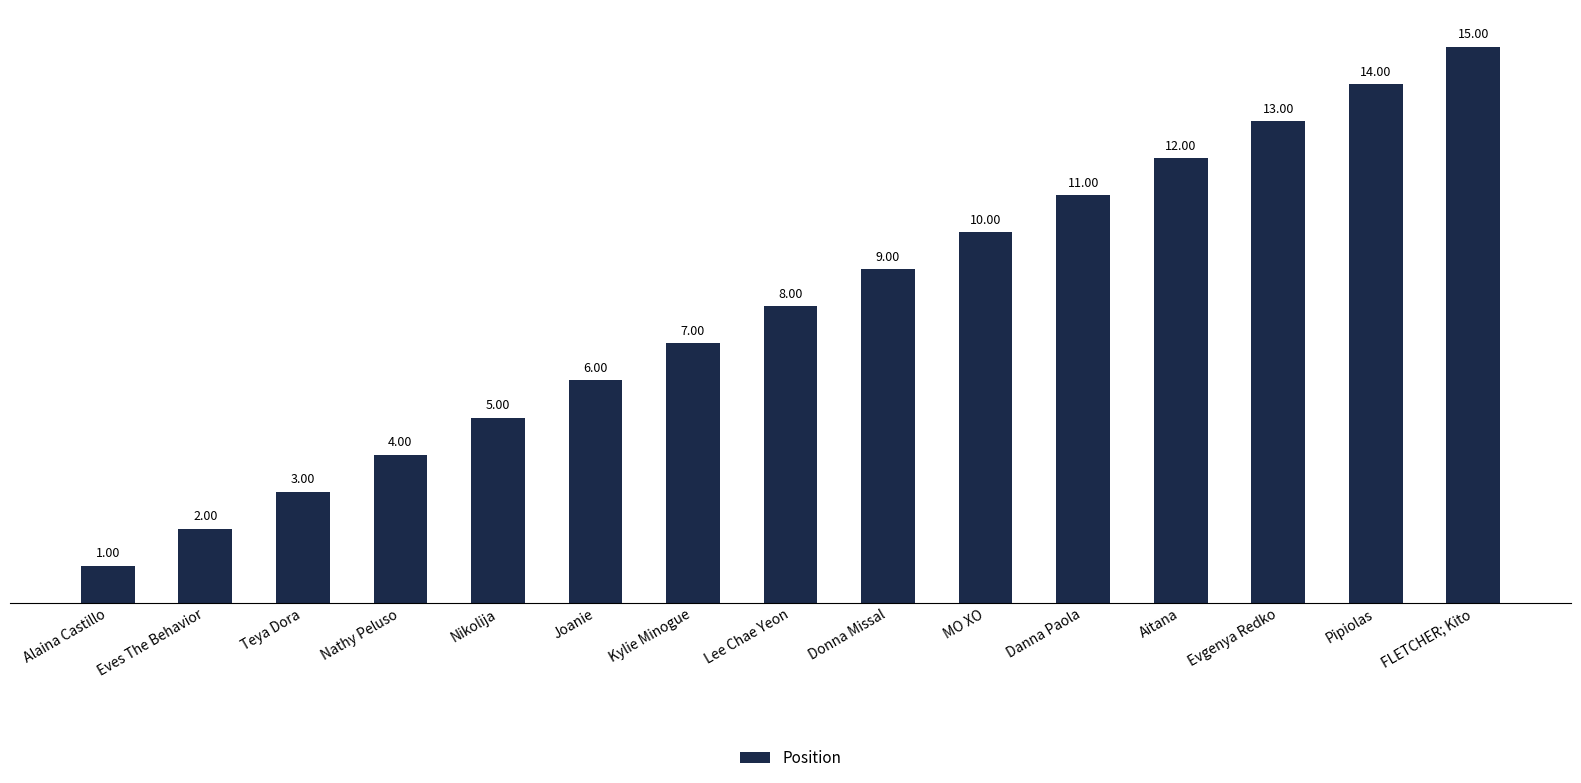

What is the change in value from Eves The Behavior to Donna Missal?

+7